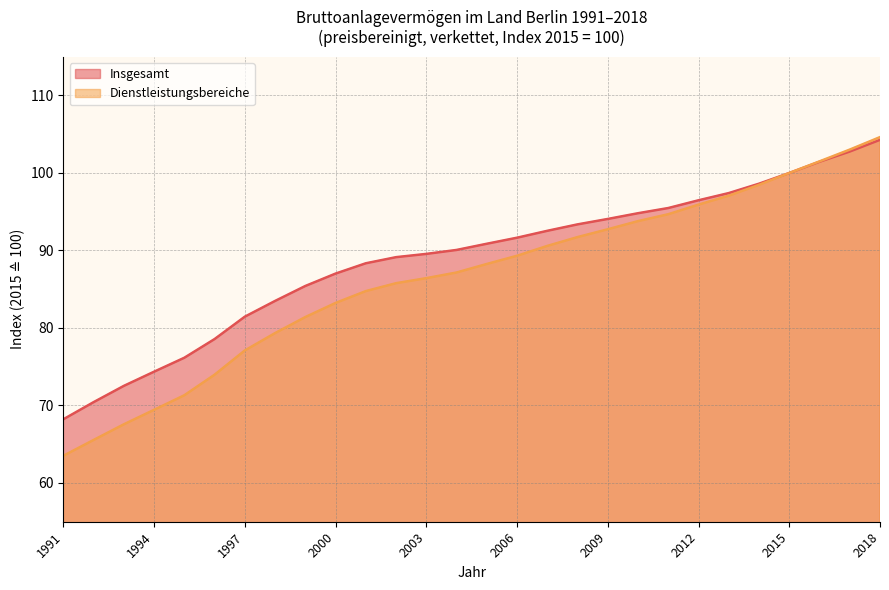

What is the difference between the maximum and minimum values in the Insgesamt series?

36.1